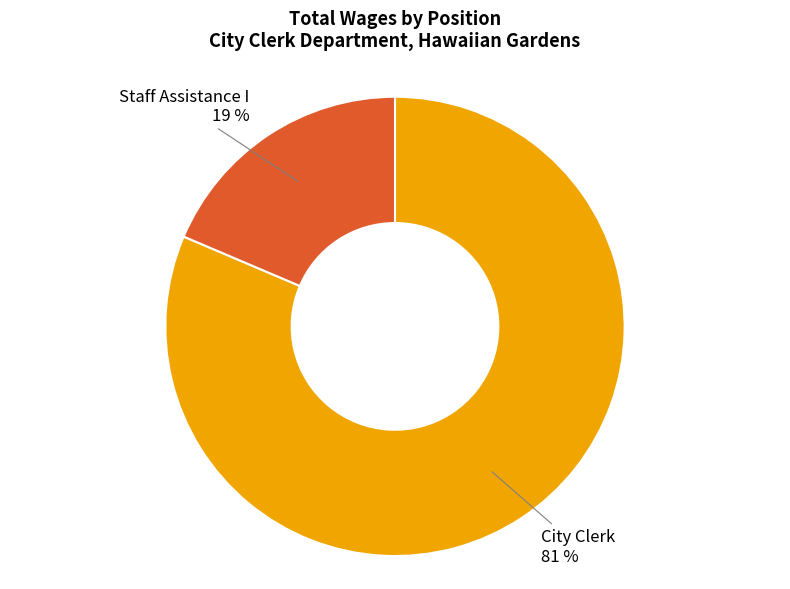

The City Clerk slice represents 81% of the pie. True or false?

True